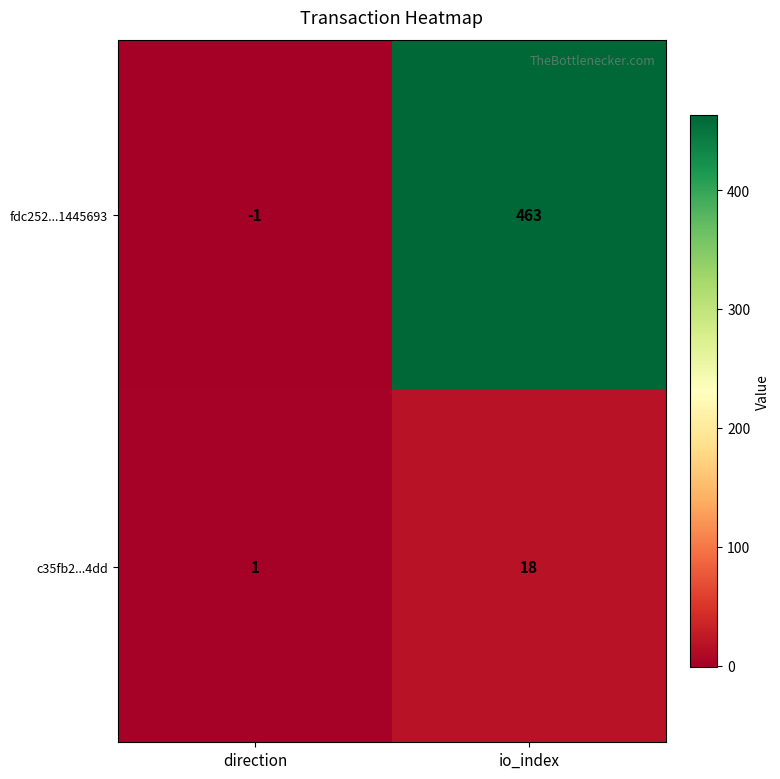

What is the sum of all c35fb2...4dd values?

19